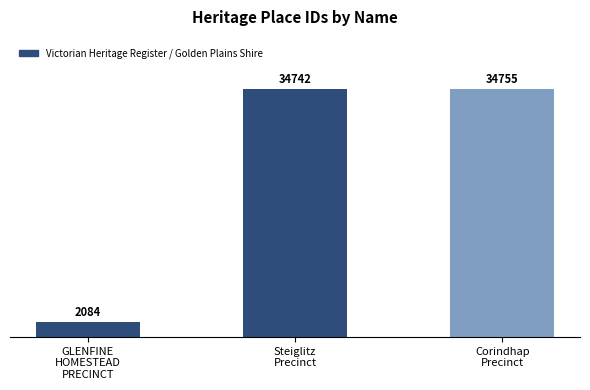

What is the ratio of the value at Steiglitz
Precinct to the value at GLENFINE
HOMESTEAD
PRECINCT?

16.7